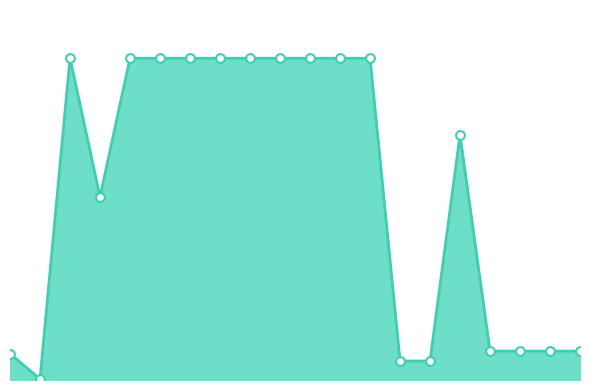

Does the chart have visible grid lines?

No